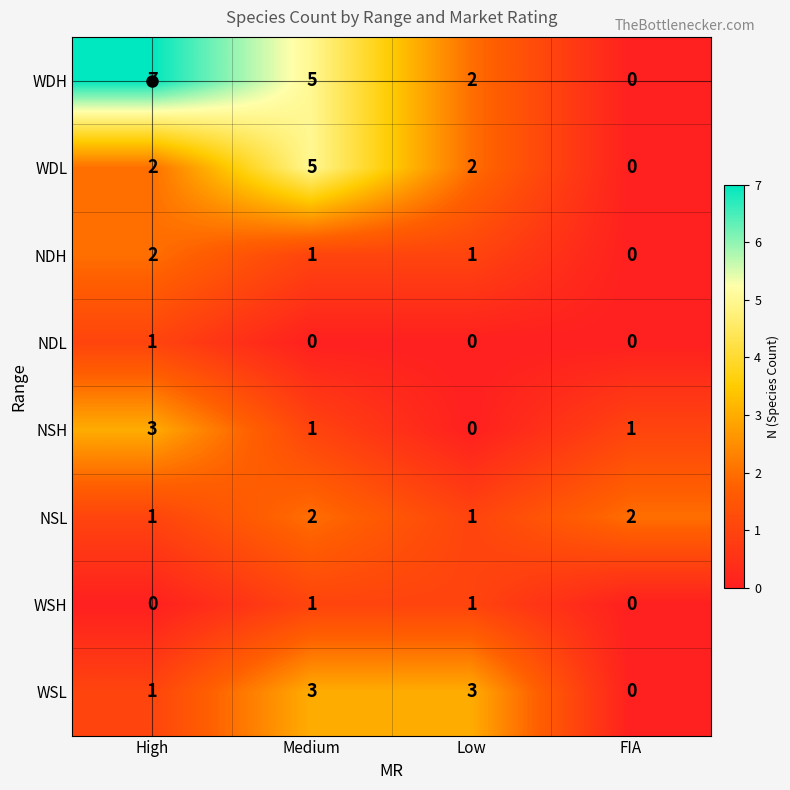

What is the difference between the maximum and minimum values in the WDH series?

7